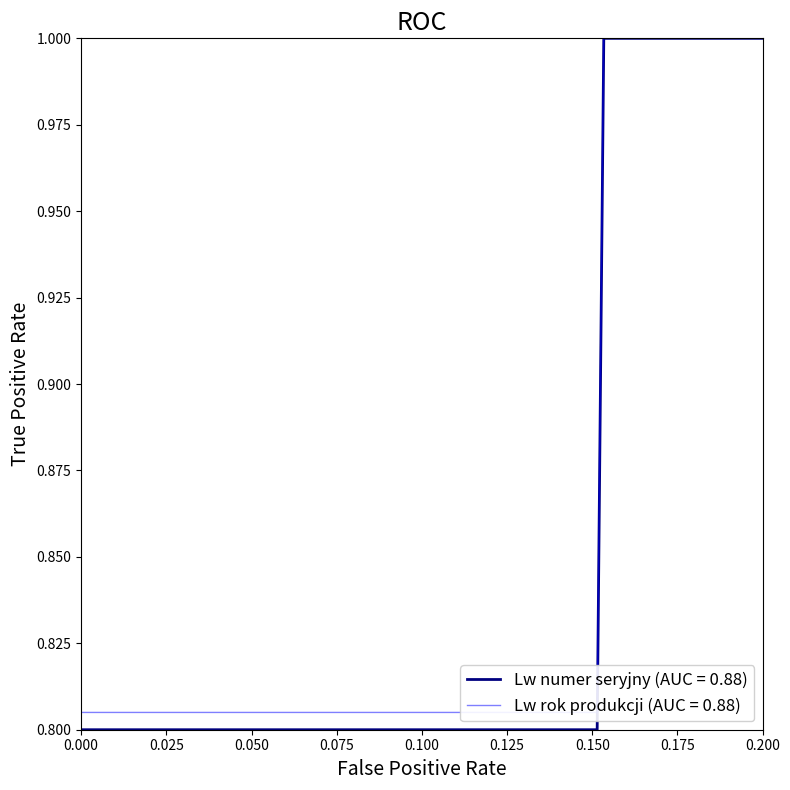

What is the lowest value of the Lw numer seryjny (AUC = 0.88) series?

0.8